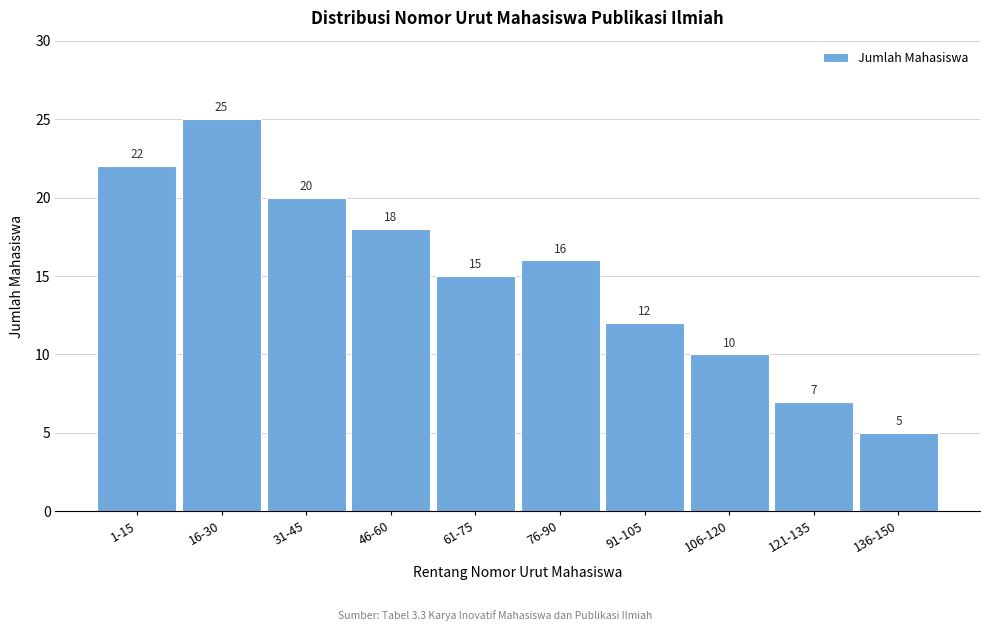

Reading right to left, transcribe all the data shown in this chart.

5	7	10	12	16	15	18	20	25	22